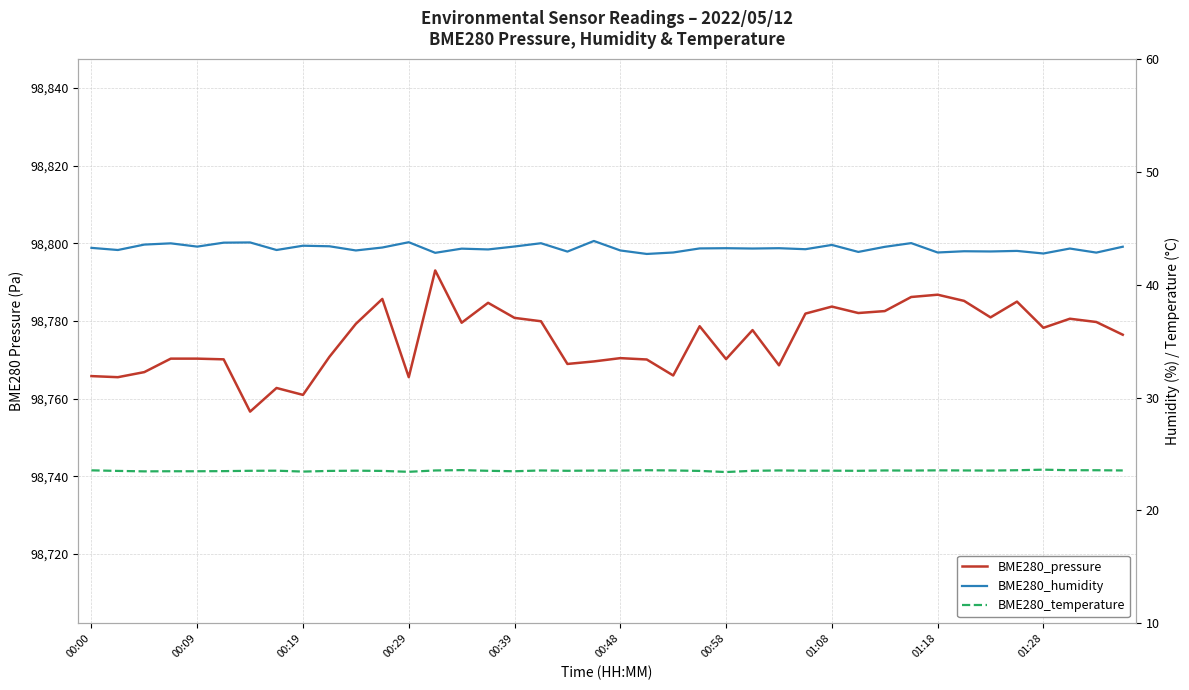

Which has a higher value, 24 or 26?

24